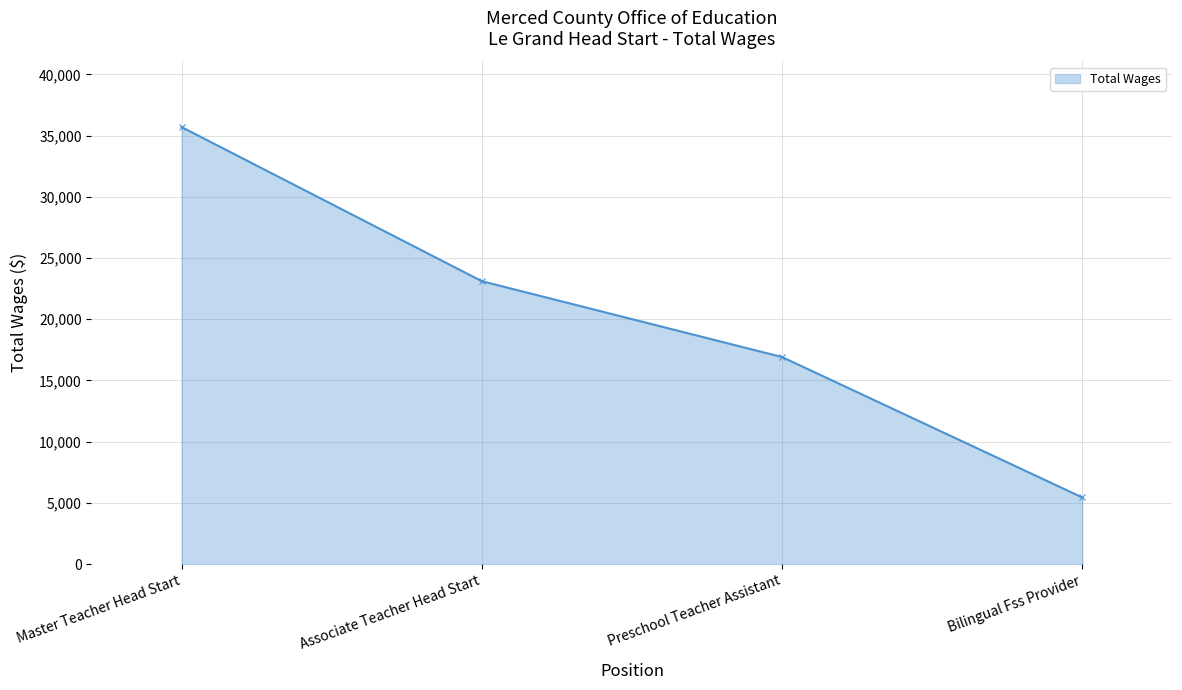

Which has a higher value, Preschool Teacher Assistant or Master Teacher Head Start?

Master Teacher Head Start